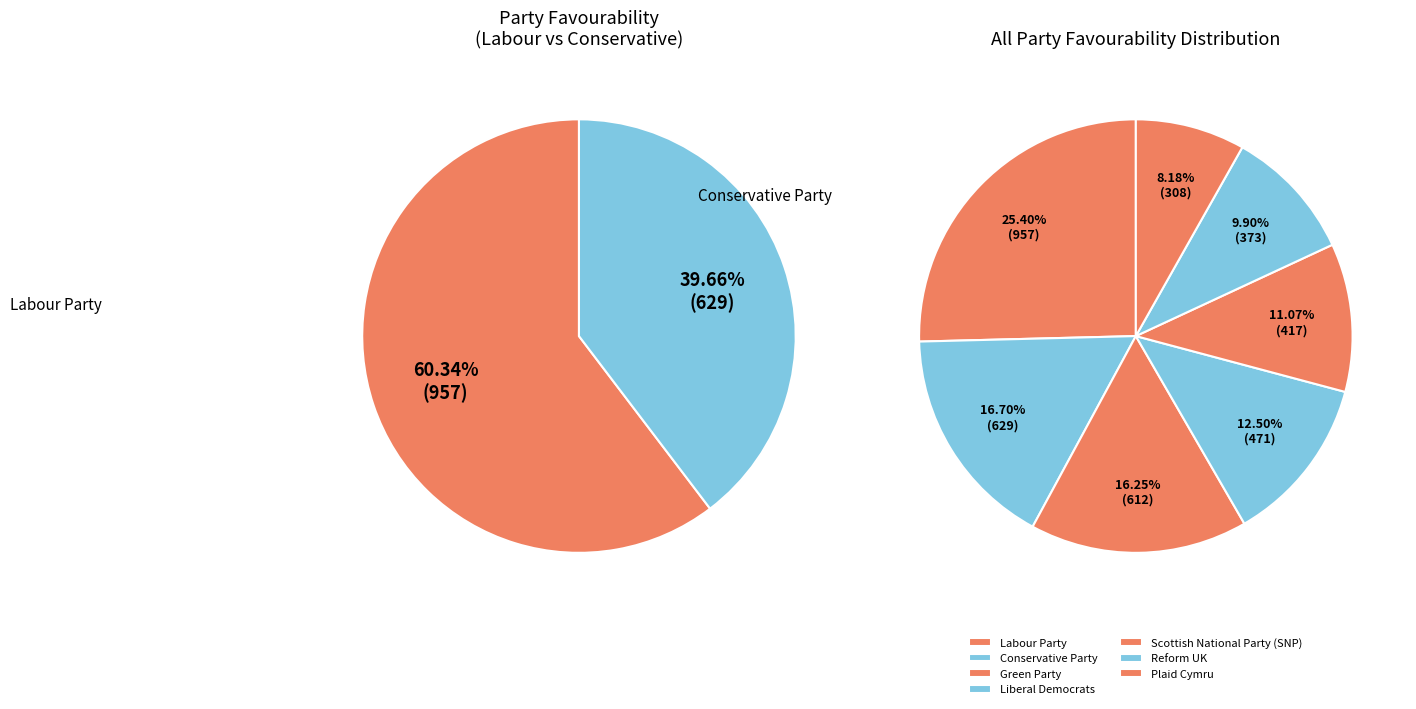

Approximately how many times larger is the value at Labour Party compared to Liberal Democrats?

2.0